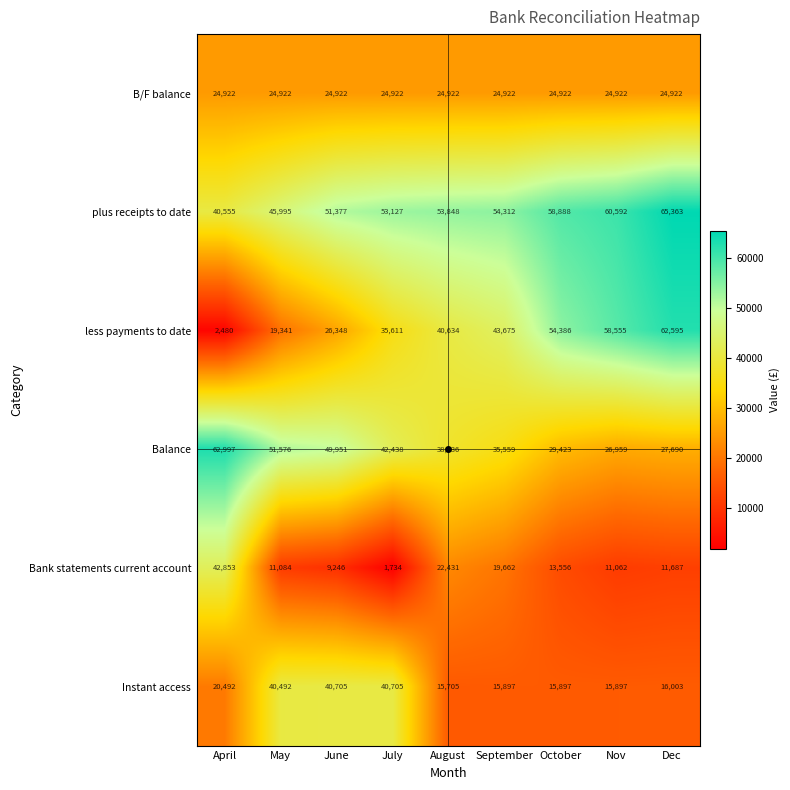

At which category is the sum across all series the highest?

Dec